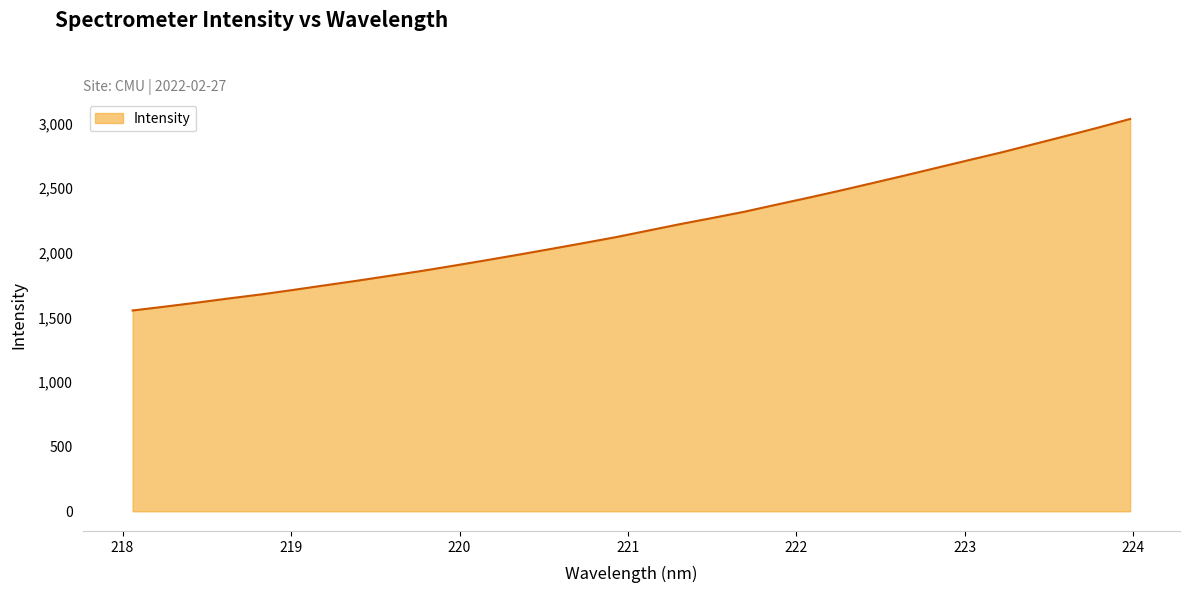

What is the maximum value shown in the chart?

3035.5